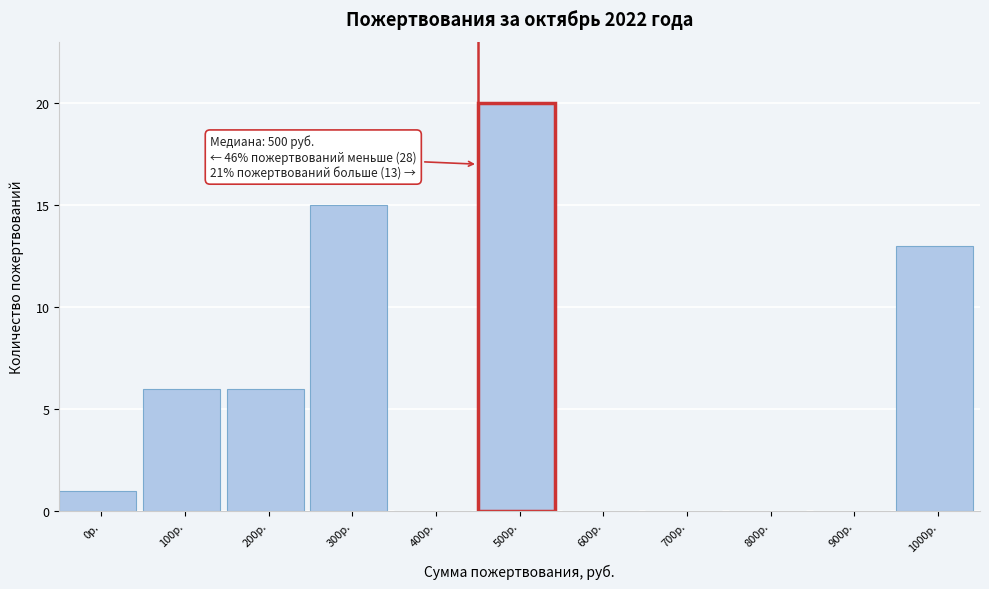

Reading right to left, what are all the values shown in this chart?

1000р.=13	900р.=0	800р.=0	700р.=0	600р.=0	500р.=20	400р.=0	300р.=15	200р.=6	100р.=6	0р.=1